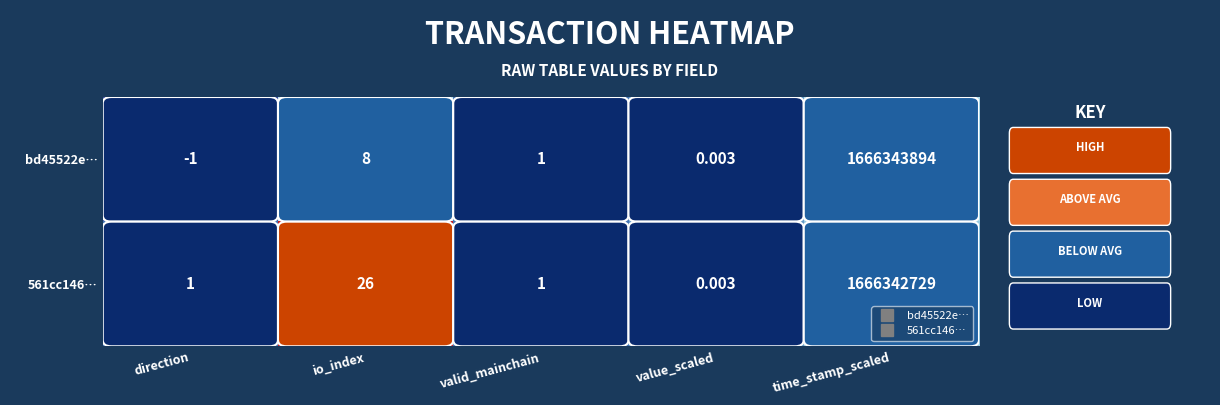

At which label is bd45522e… closest to 833171946?

io_index